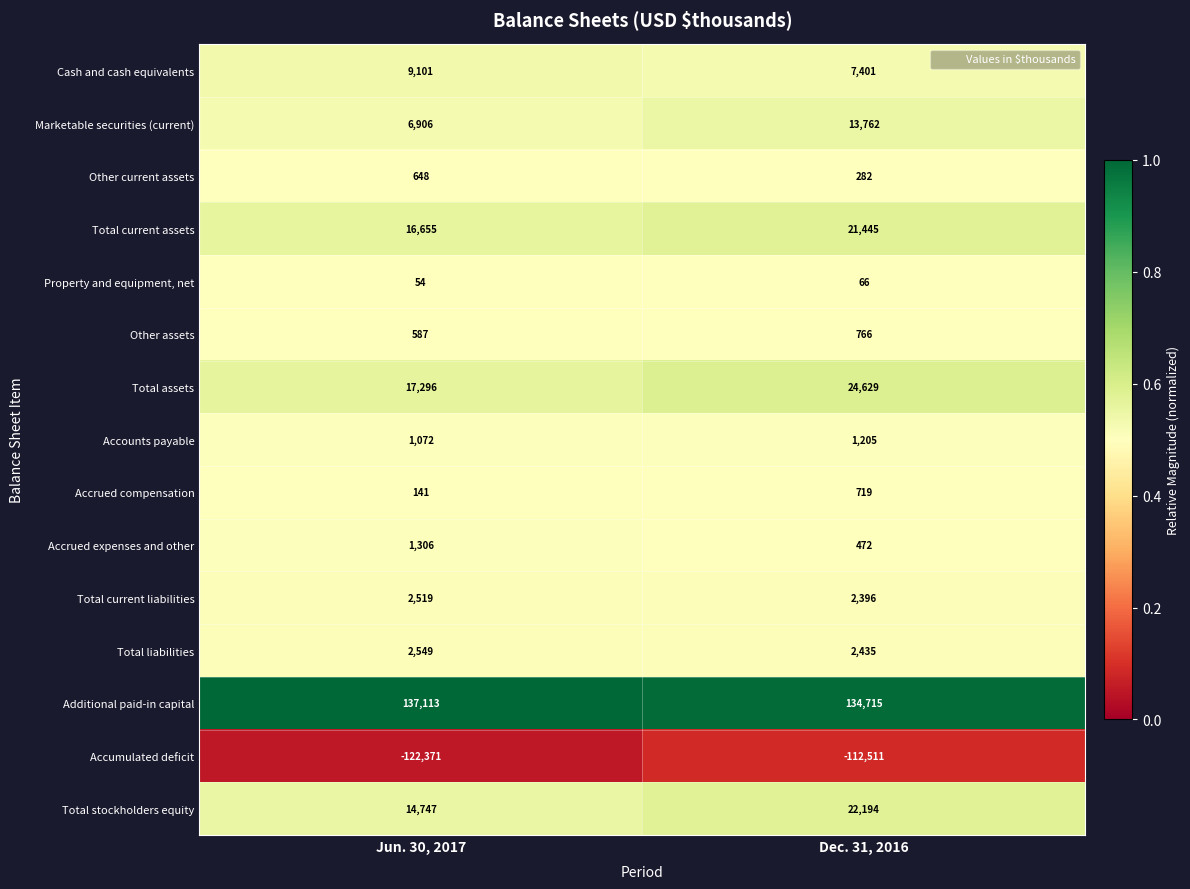

Is it true that Cash and cash equivalents equals 16380 at Jun. 30, 2017?

False